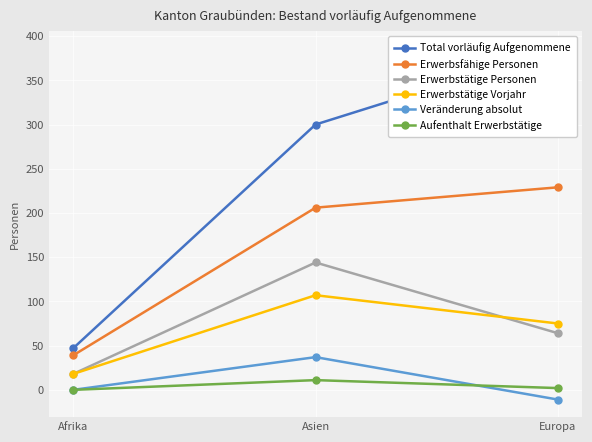

What is the label of the 1st point from the left?

Afrika